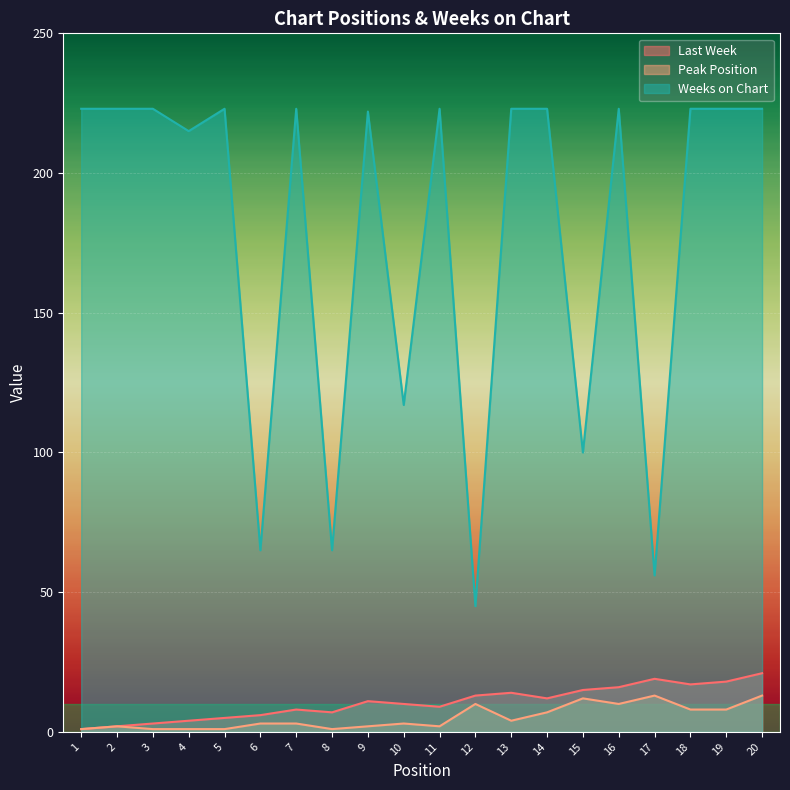

What is the difference between the maximum and second lowest values in the Weeks on Chart series?

167